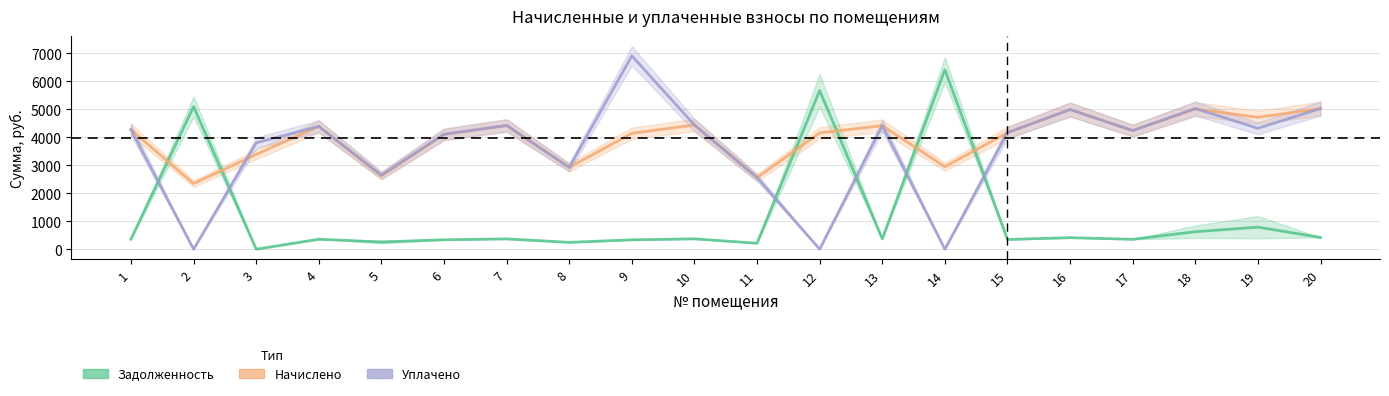

At which label does задолженность (конец) first exceed 367?

2